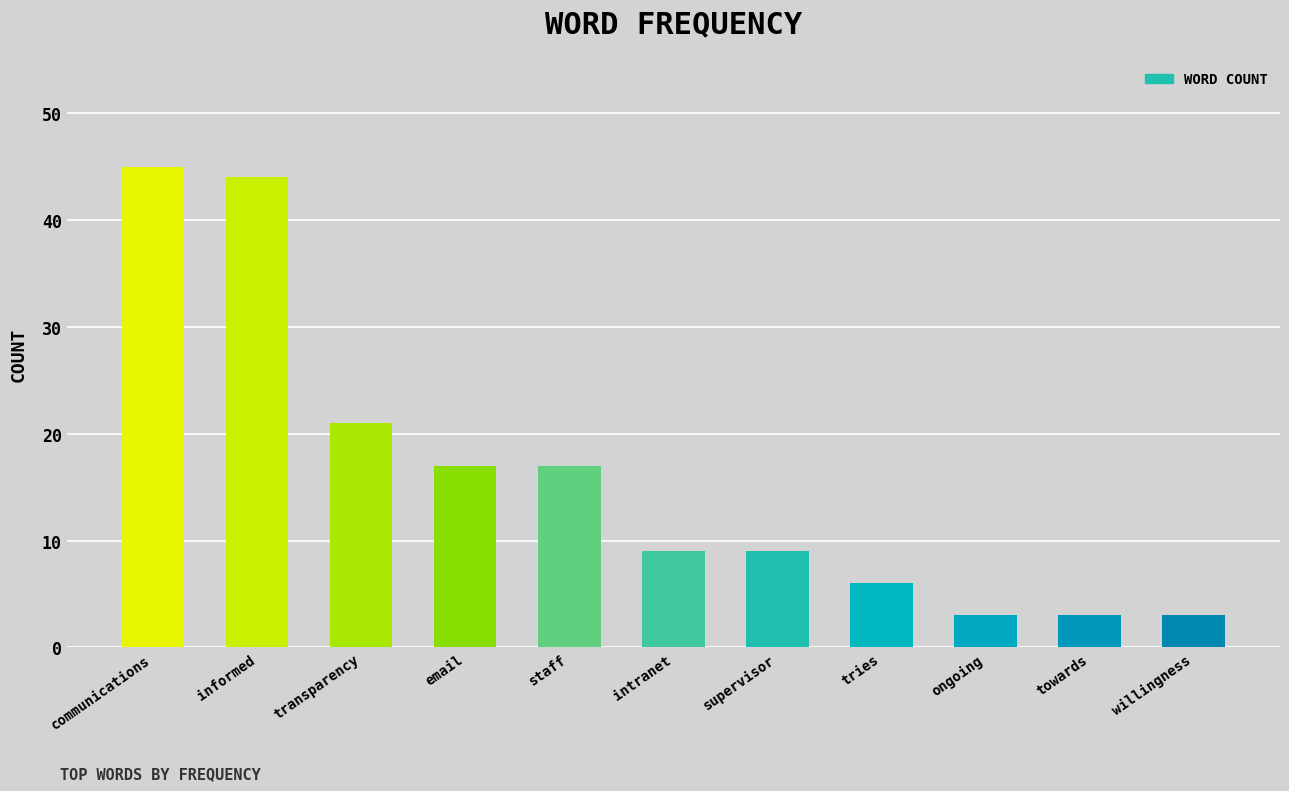

What is the change in value from email to tries?

-11